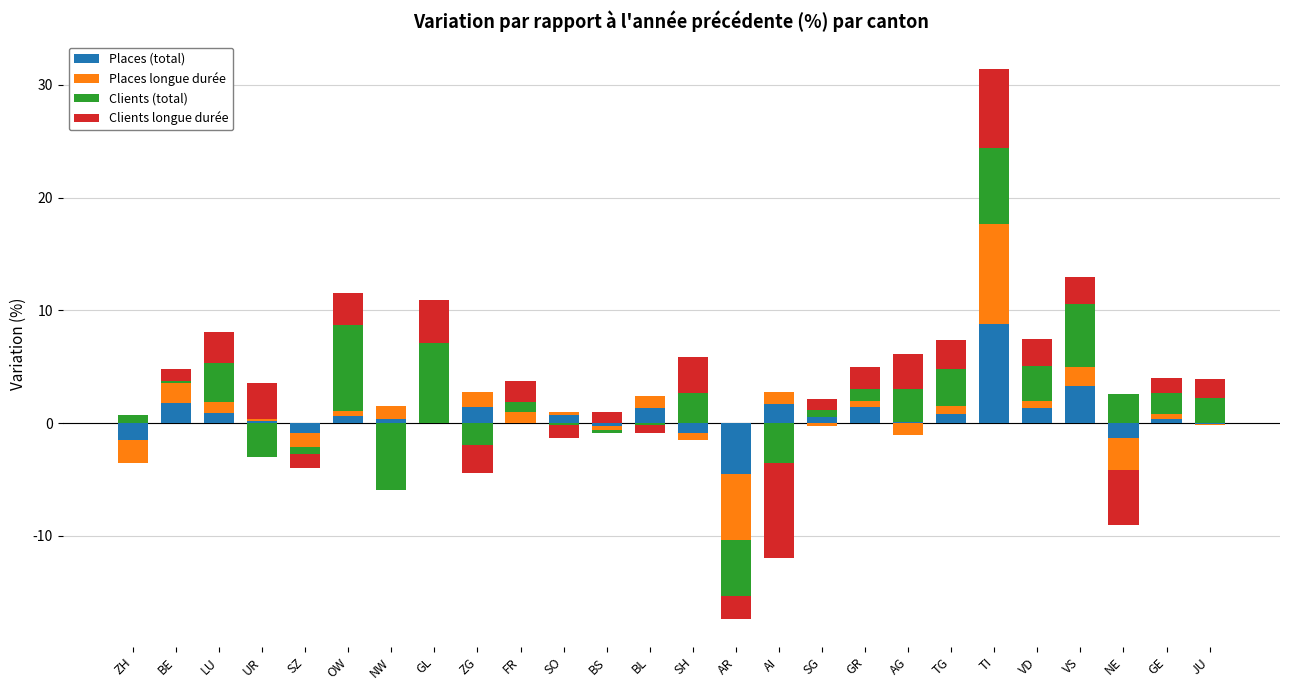

Which series has the largest range (max minus min)?

Places longue durée